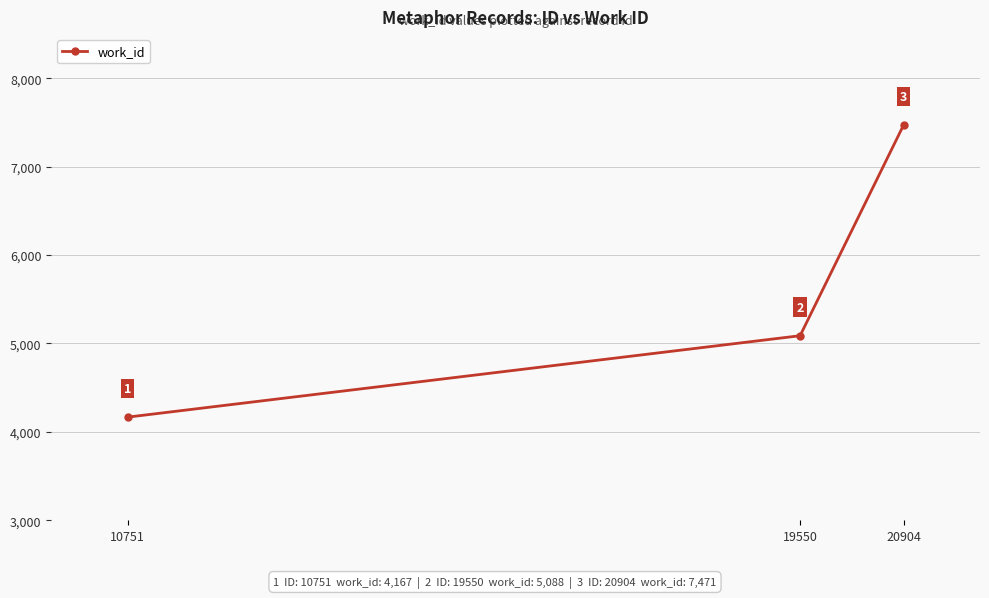

At which category does the chart reach its peak across all series?

20904